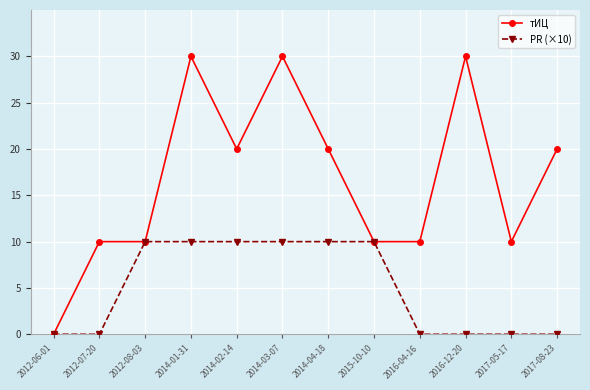

Reading left to right, transcribe all the data shown in this chart.

тИЦ: 0	10	10	30	20	30	20	10	10	30	10	20
PR (×10): 0	0	10	10	10	10	10	10	0	0	0	0